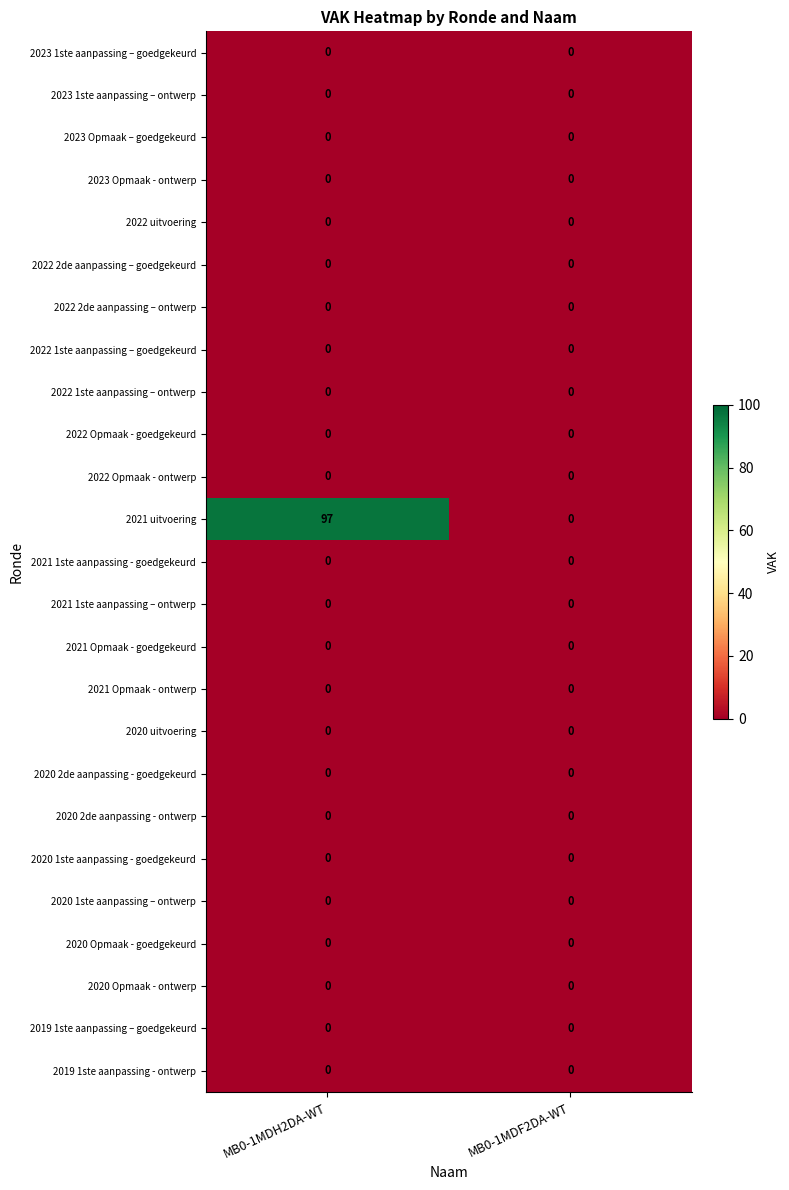

How many data points does each series have?

2